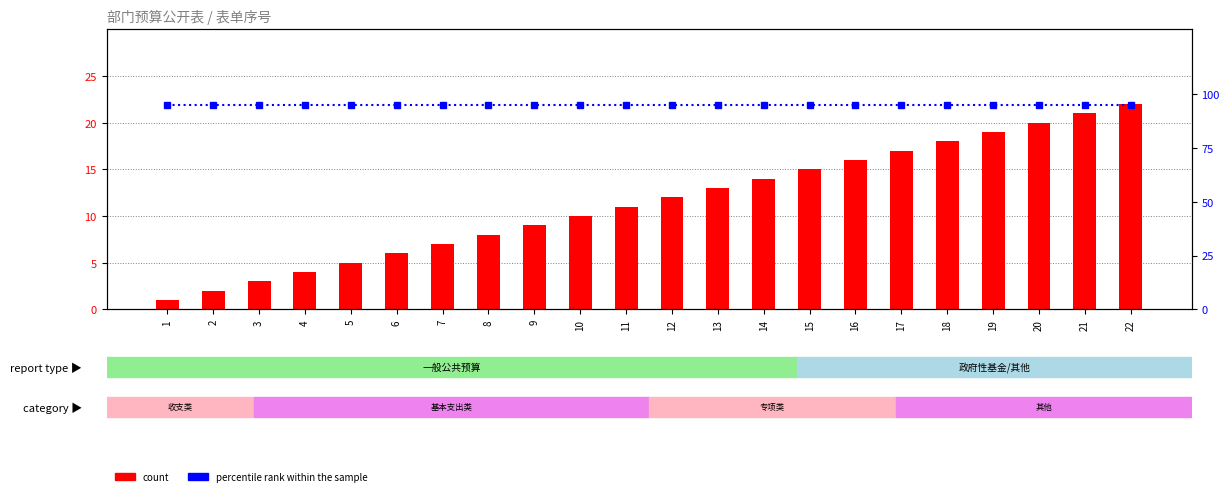

How many data points in count are less than 12?

11